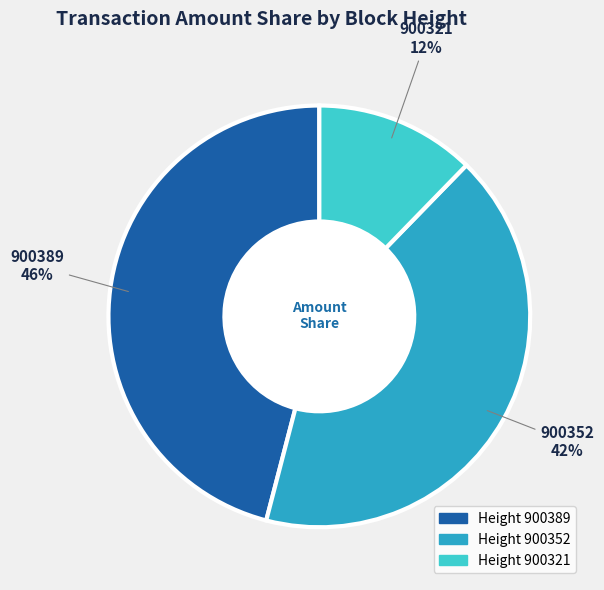

Is there a majority slice in this chart?

No